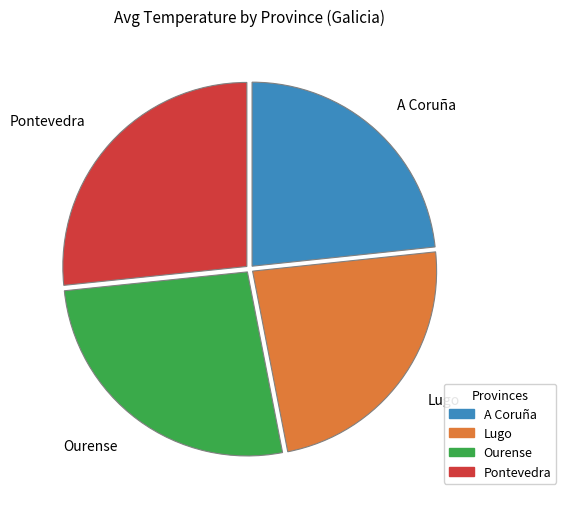

Combined, do Pontevedra and A Coruña account for over 50%?

Yes